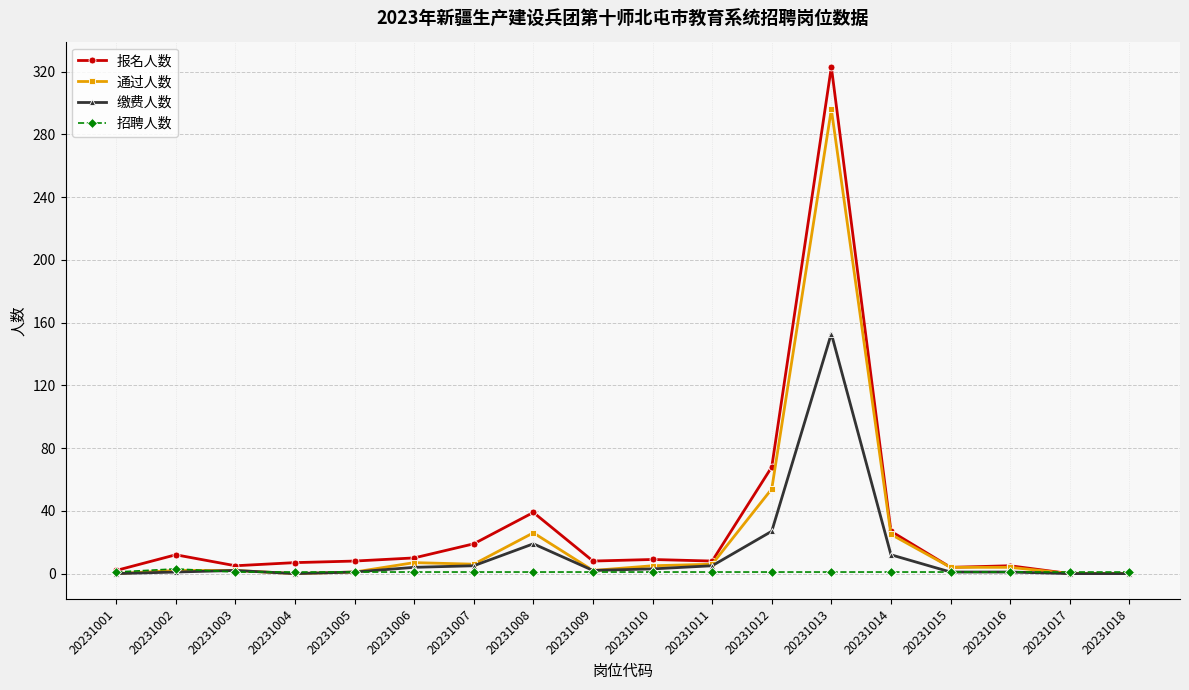

List the series in order of their overall mean, lowest first.

招聘人数, 缴费人数, 通过人数, 报名人数